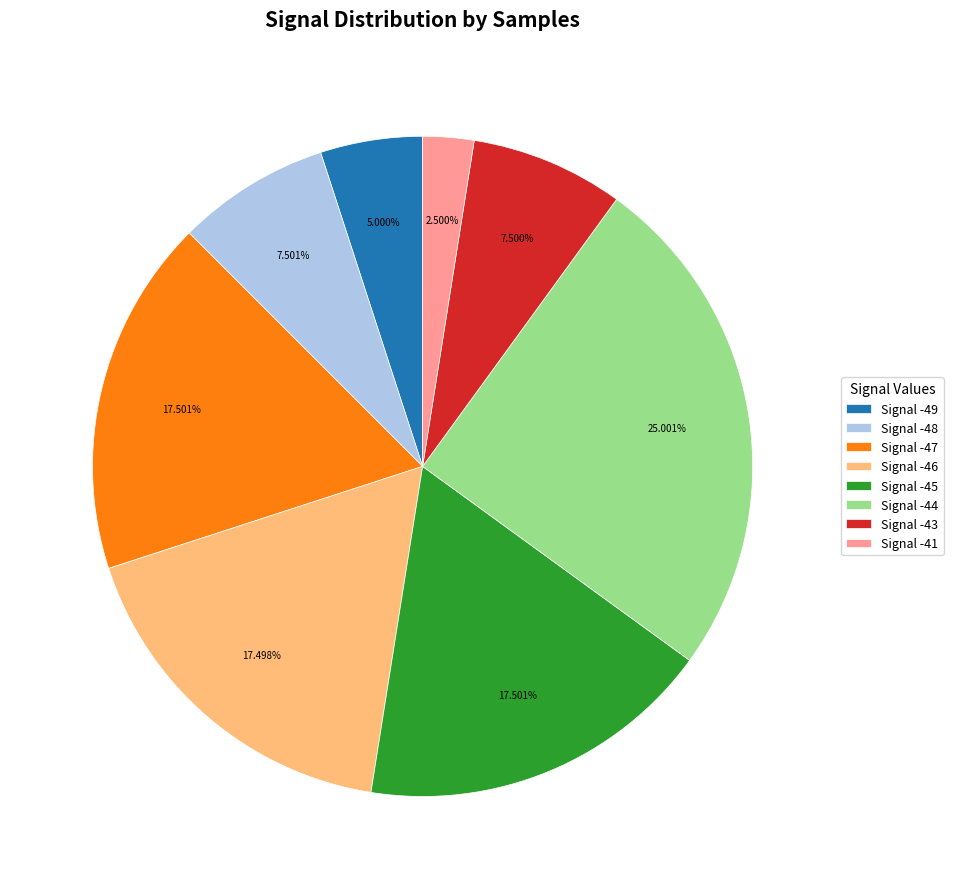

Between Signal -45 and Signal -48, which is larger?

Signal -45